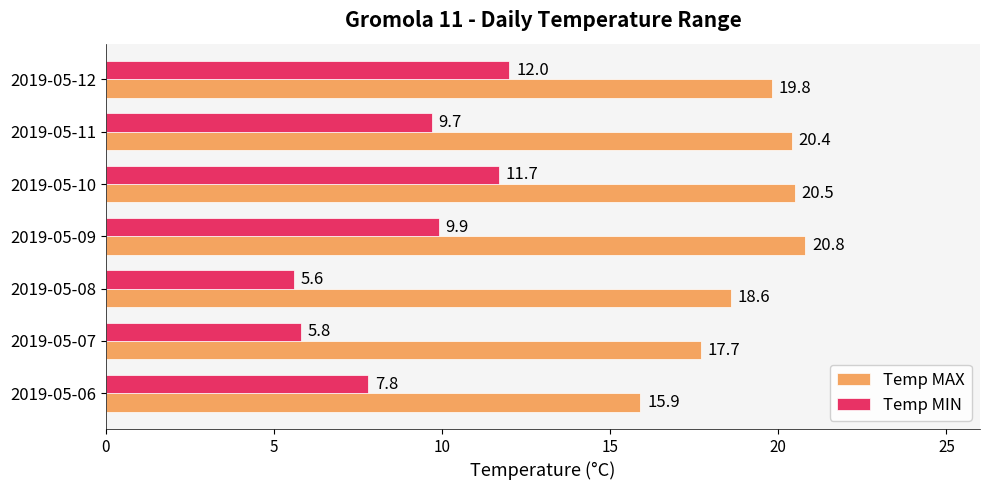

What are all the series names shown in the legend?

Temp MAX, Temp MIN